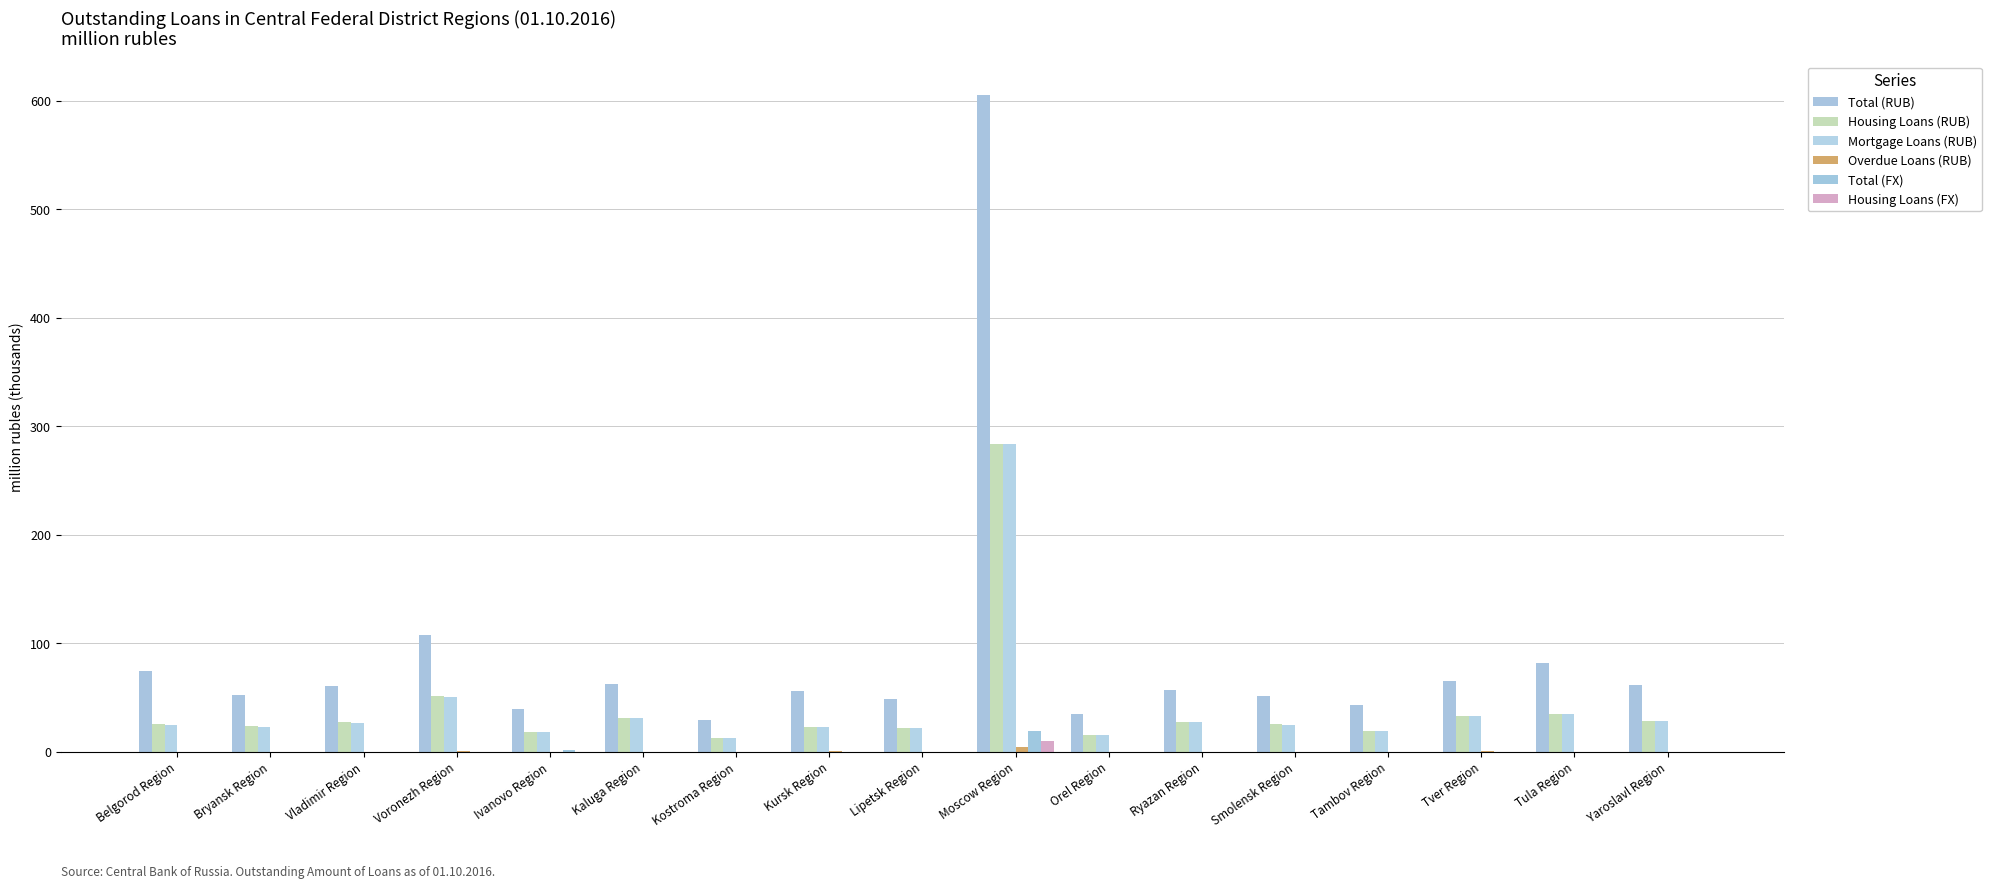

How many series are shown in this chart?

6